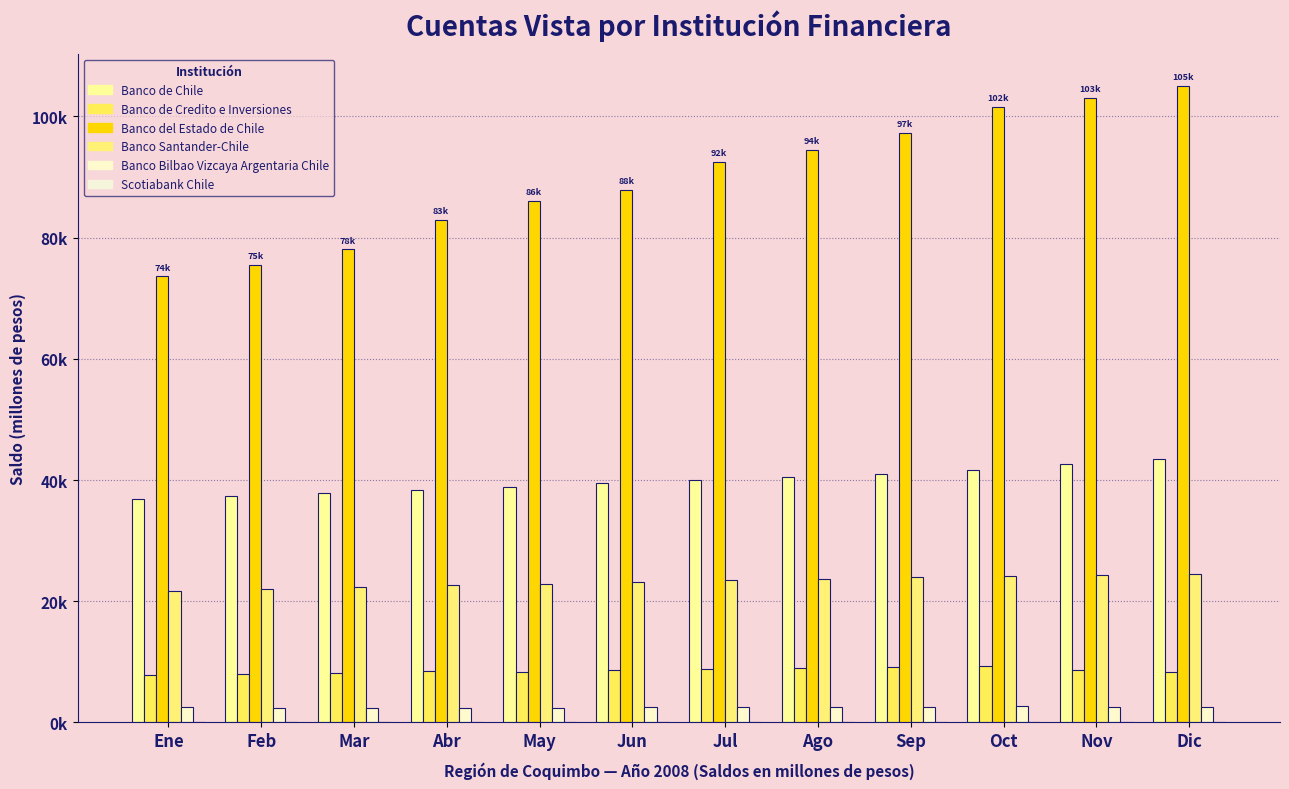

What is the value of the Banco Bilbao Vizcaya Argentaria Chile bar at the 12th from the left?

2614